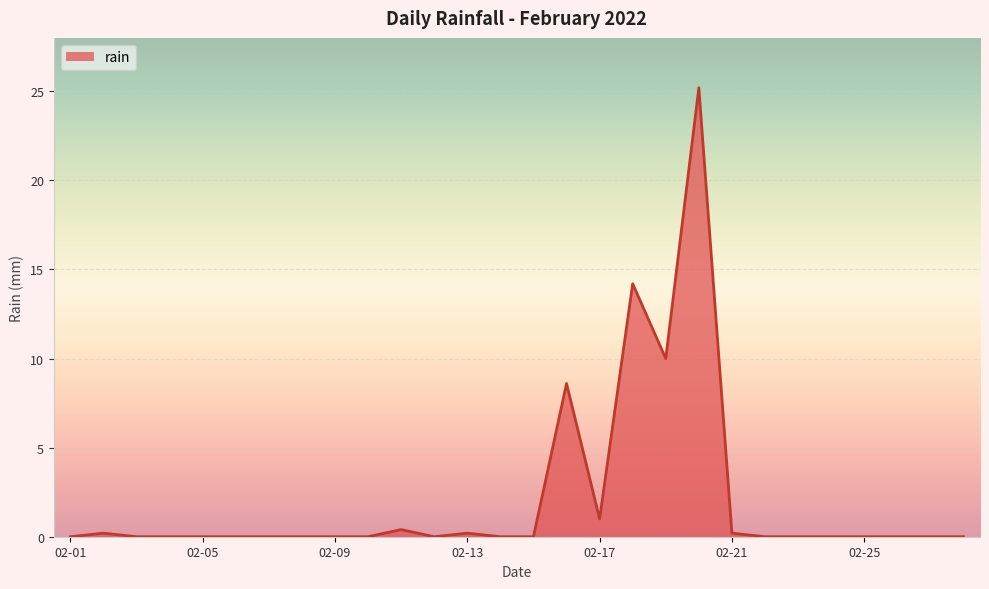

What is the difference between the maximum and minimum values?

25.2